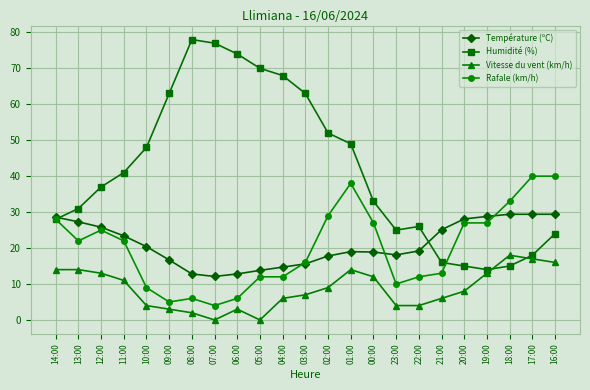

Count the number of data series in this chart.

4